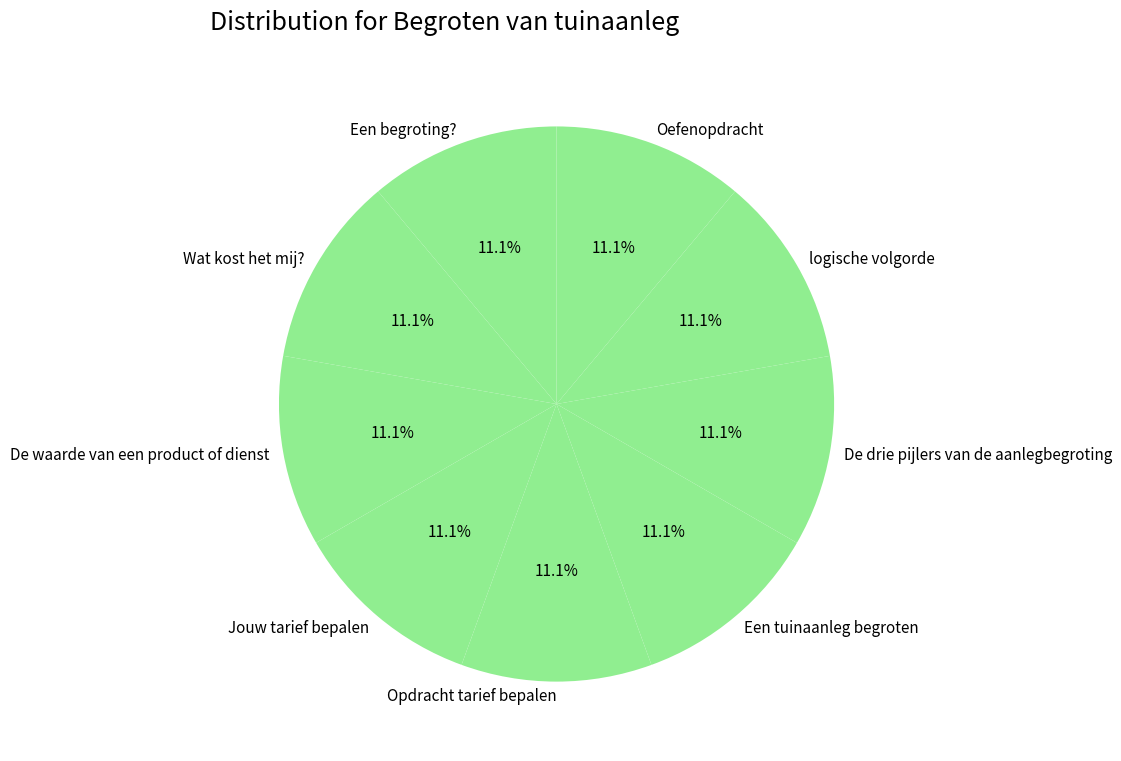

Do Wat kost het mij? and Jouw tarief bepalen together represent more than half of the pie?

No